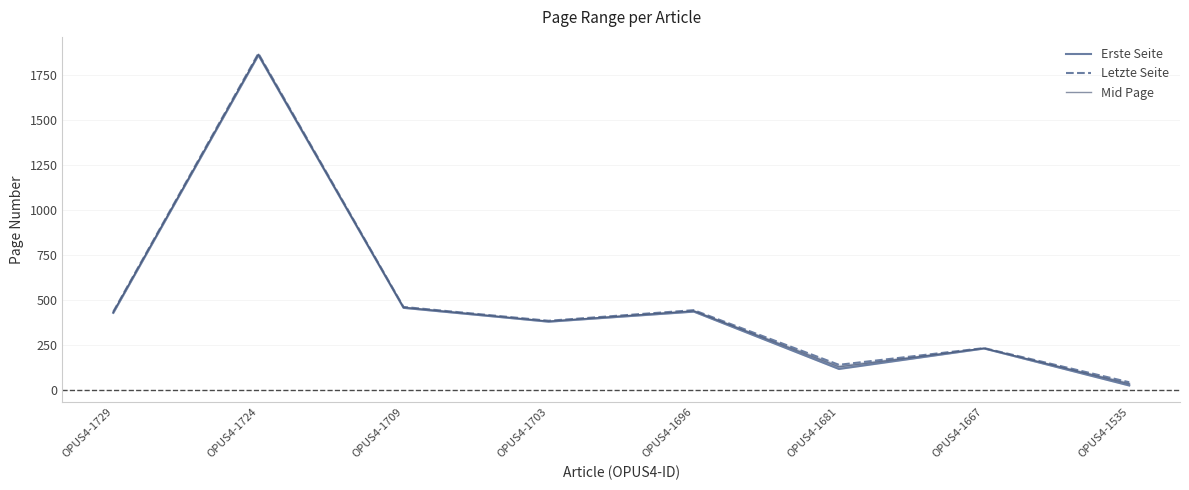

True or false: Letzte Seite and Mid Page intersect in this chart.

False